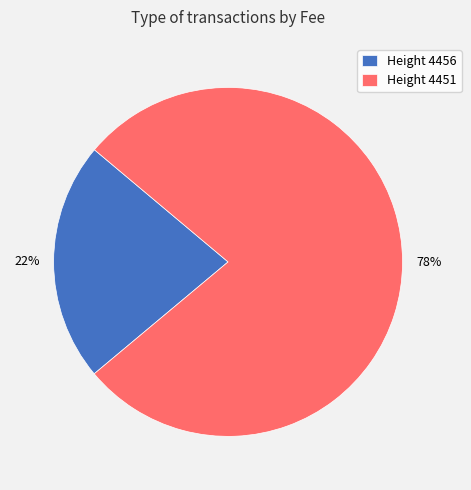

To the nearest percent, what is the average slice percentage?

50%